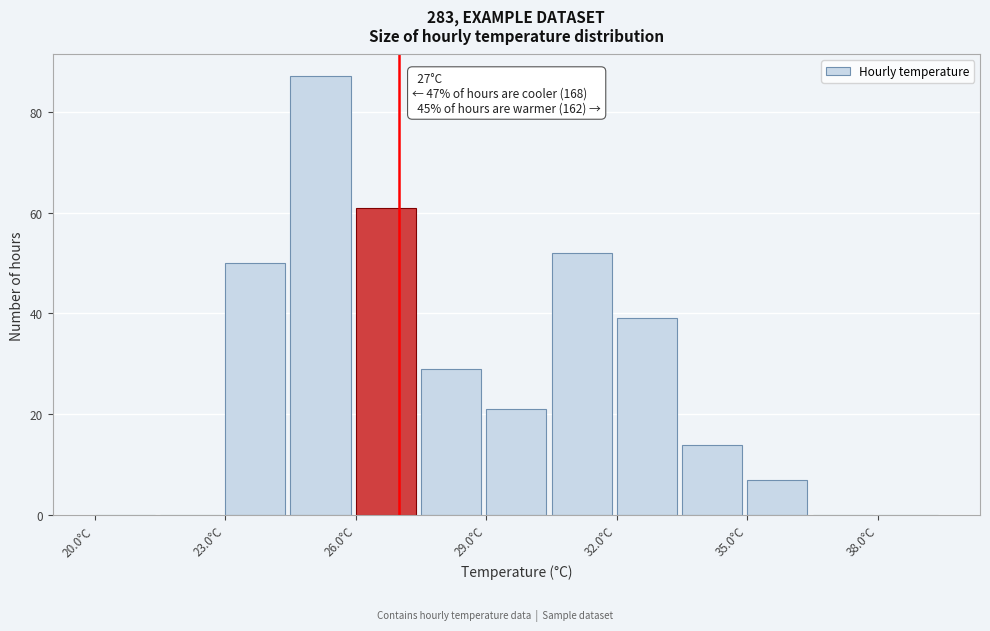

Around what value on the x-axis is the tallest bar? Give the approximate position of its centre, as read against the axis.

25.0